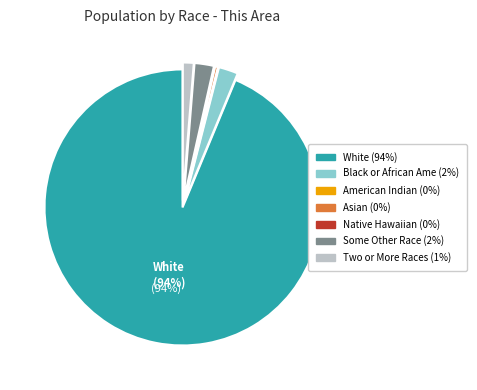

Is there any slice that represents more than half of the pie?

Yes